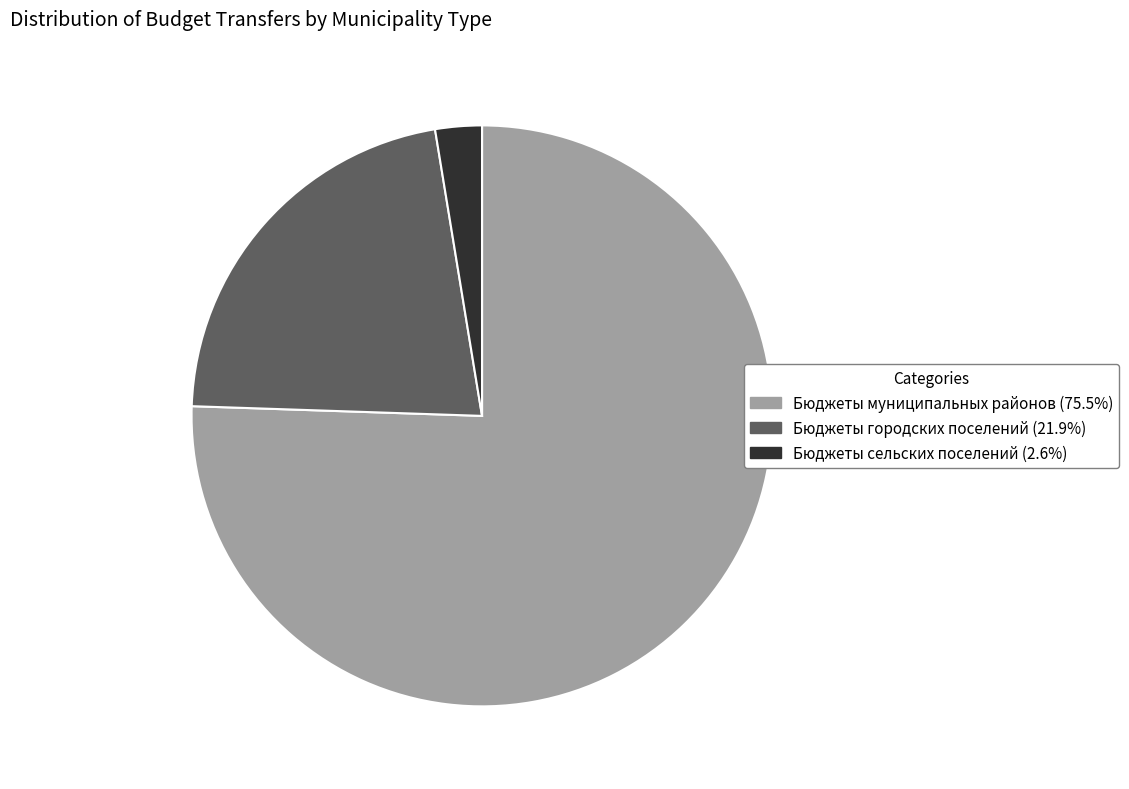

What is the largest slice in the pie chart?

Бюджеты муниципальных районов